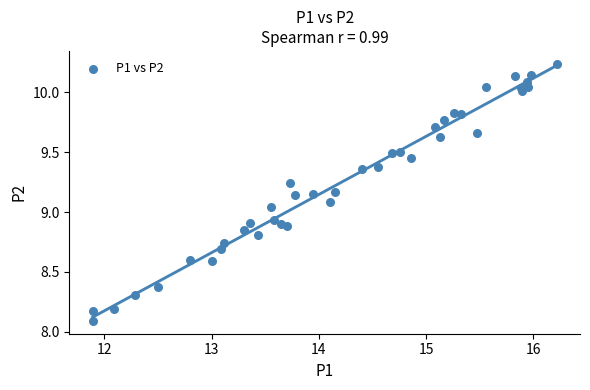

What is the range of X values (max minus min)?

4.3